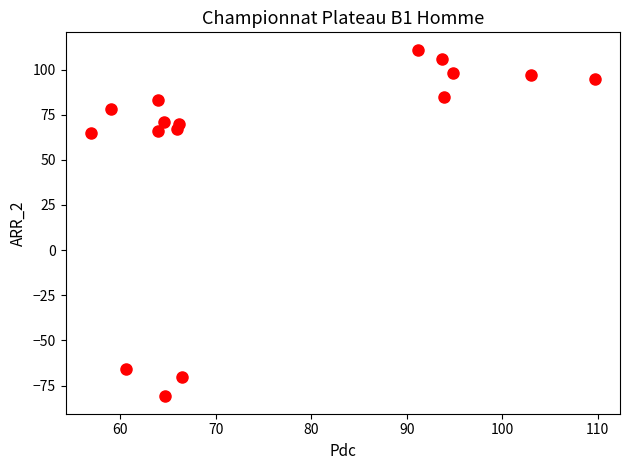

What is the range of Y values (max minus min)?

192